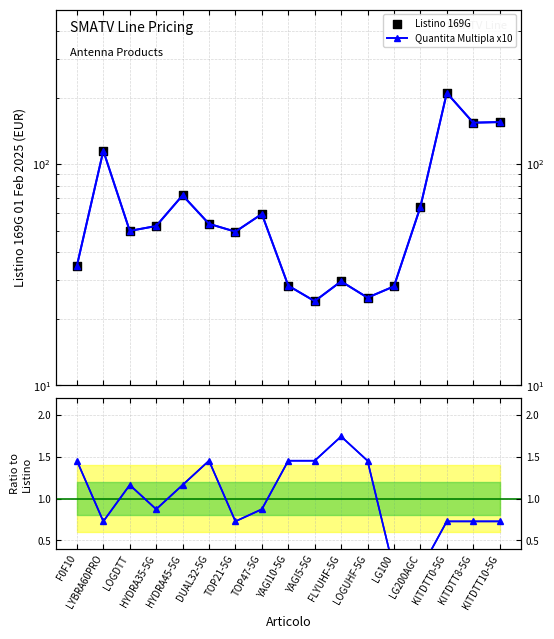

Which series reaches the maximum Y coordinate?

Quantita Multipla x10